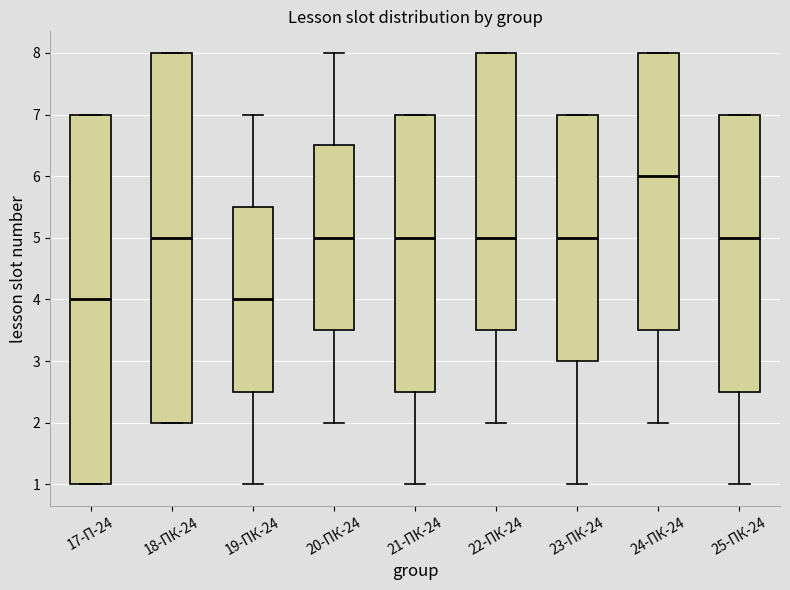

Reading left to right, transcribe this box plot: for each box, give where its median line is, the range the box spans, and where its two whiskers end, as read against the y-axis. The values are not printed on the chart, so give them approximately, as read against the axis.

17-П-24: median 4.0, box 1.0 to 7.0, whiskers 1.0 to 7.0
18-ПК-24: median 5.0, box 2.0 to 8.0, whiskers 2.0 to 8.0
19-ПК-24: median 4.0, box 2.5 to 5.5, whiskers 1.0 to 7.0
20-ПК-24: median 5.0, box 3.5 to 6.5, whiskers 2.0 to 8.0
21-ПК-24: median 5.0, box 2.5 to 7.0, whiskers 1.0 to 7.0
22-ПК-24: median 5.0, box 3.5 to 8.0, whiskers 2.0 to 8.0
23-ПК-24: median 5.0, box 3.0 to 7.0, whiskers 1.0 to 7.0
24-ПК-24: median 6.0, box 3.5 to 8.0, whiskers 2.0 to 8.0
25-ПК-24: median 5.0, box 2.5 to 7.0, whiskers 1.0 to 7.0